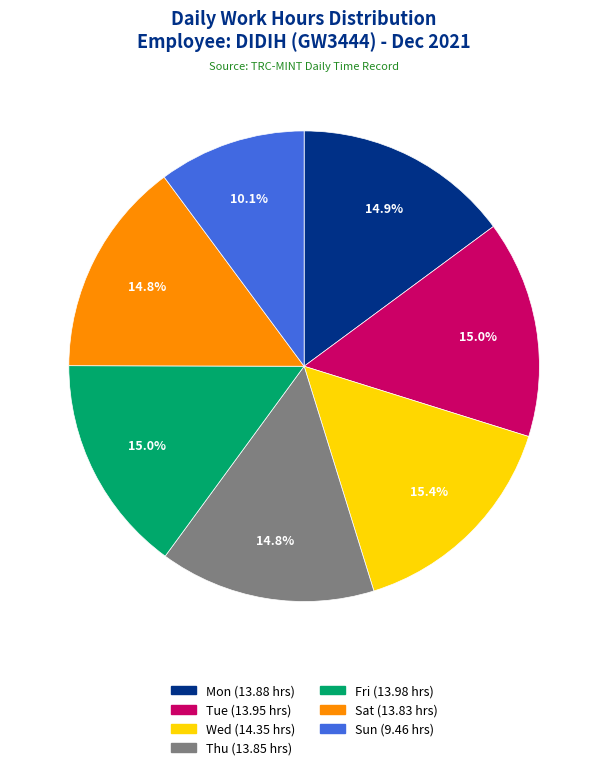

How much of the chart is everything except Thu?

85.2%